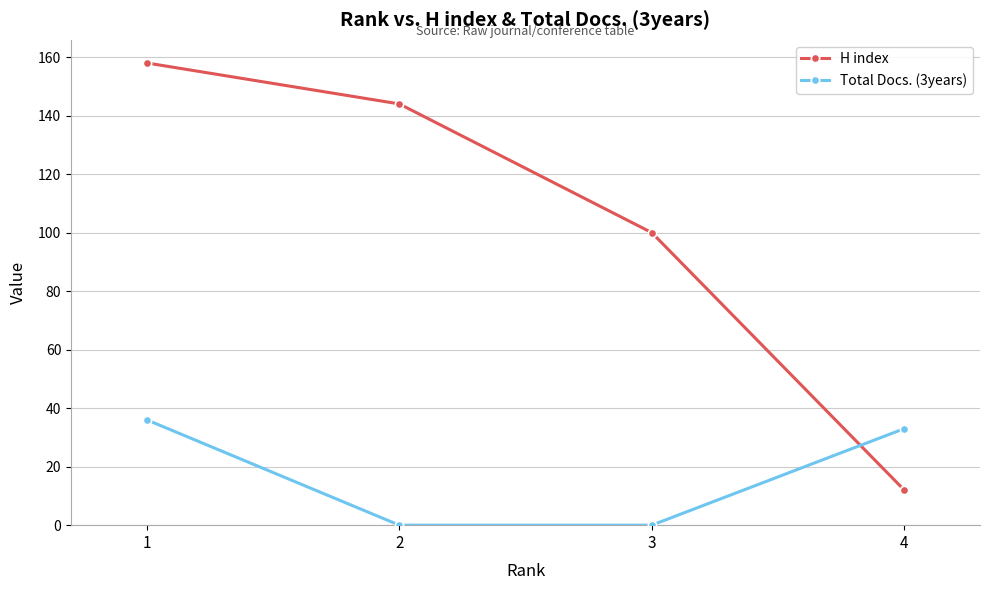

Is the value of H index at 2 greater than the value of Total Docs. (3years) at 3?

Yes